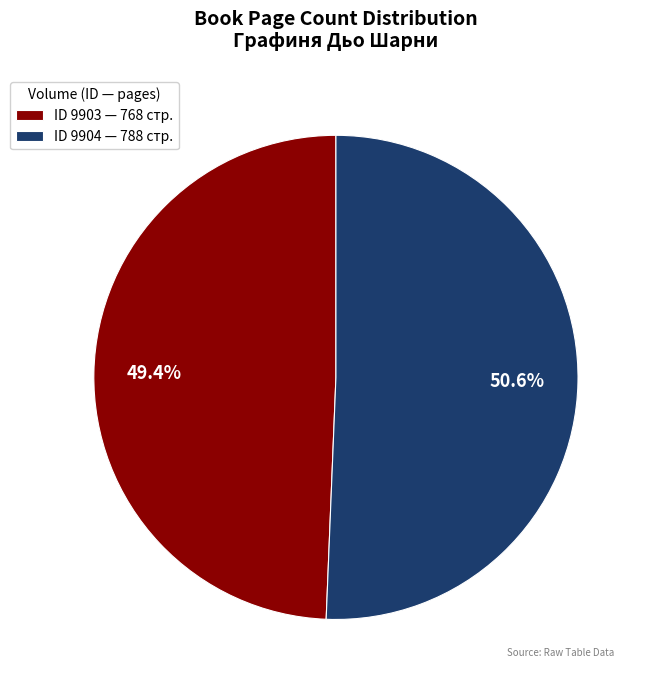

Does any single category account for the majority?

Yes